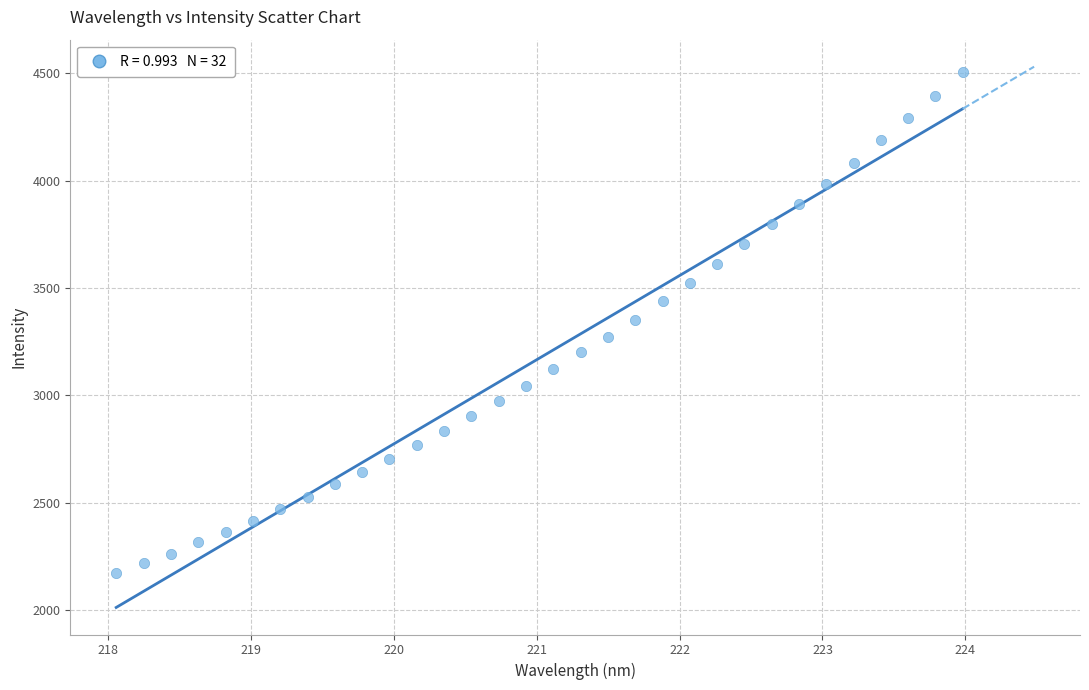

What is the range of Y values (max minus min)?

2334.0